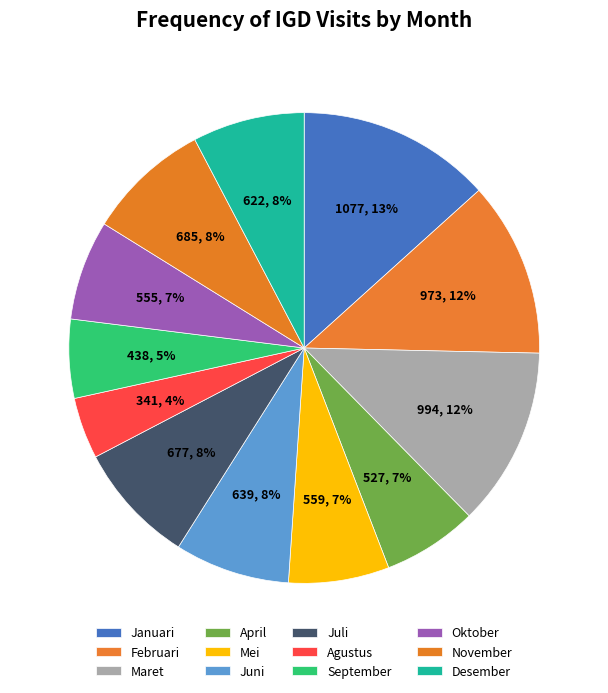

What is the ratio of the value at Oktober to the value at November?

0.8